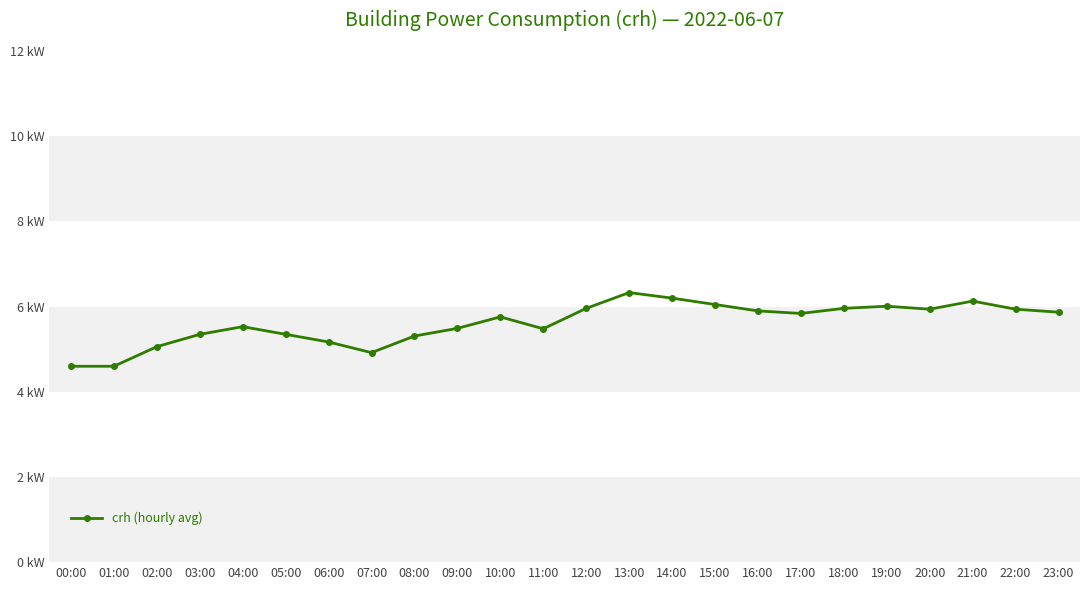

Does the chart have visible grid lines?

No